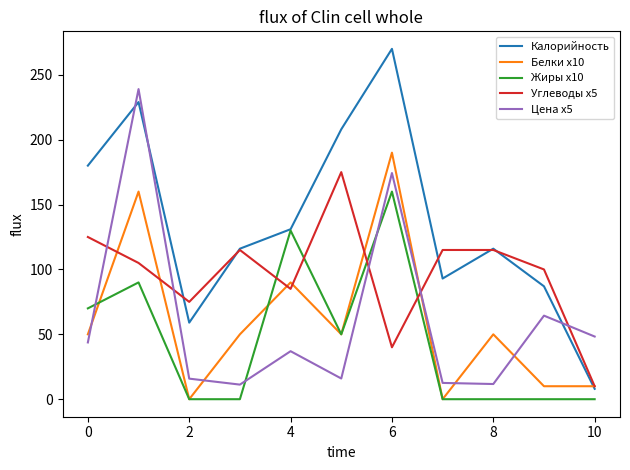

Does the chart have visible grid lines?

No